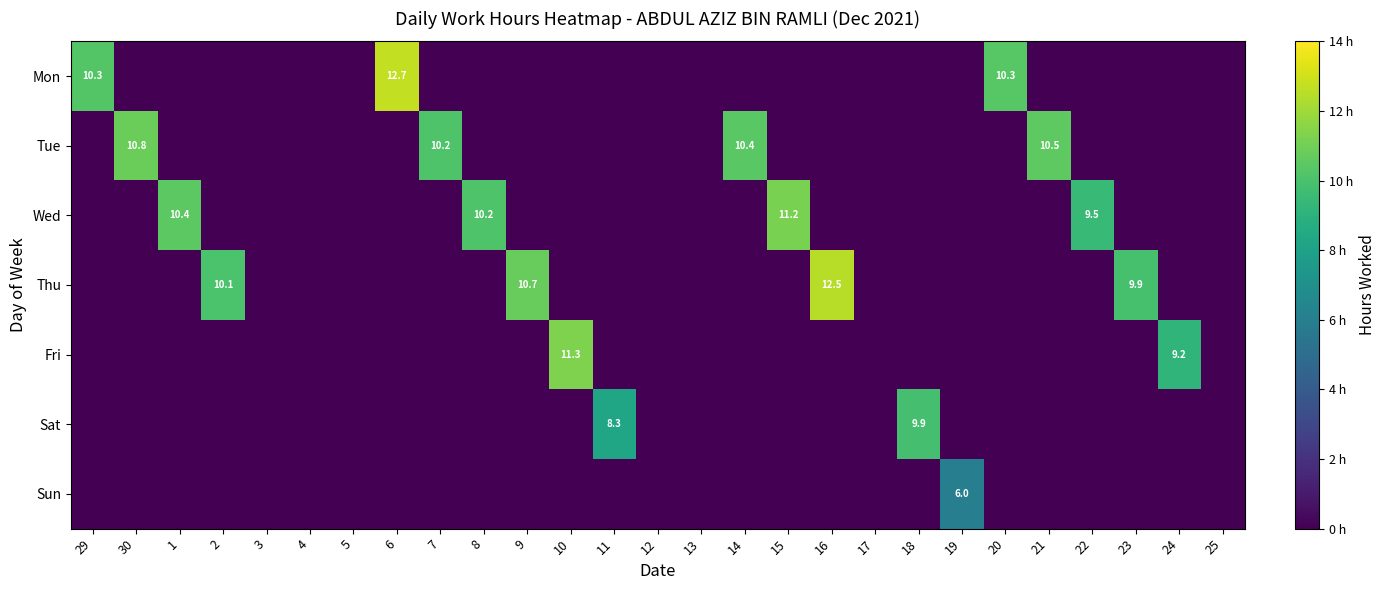

Which series has the largest total across all categories?

Thu